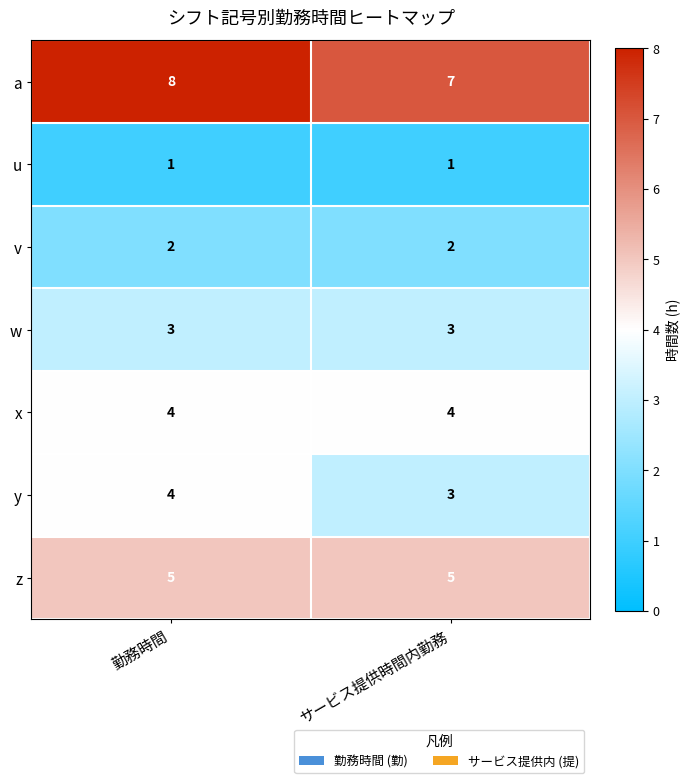

Which category has the highest value across all series?

勤務時間